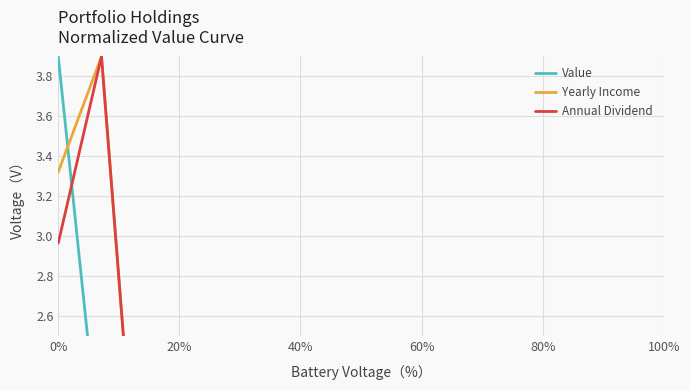

What is the label of the 10th point from the right?

80%